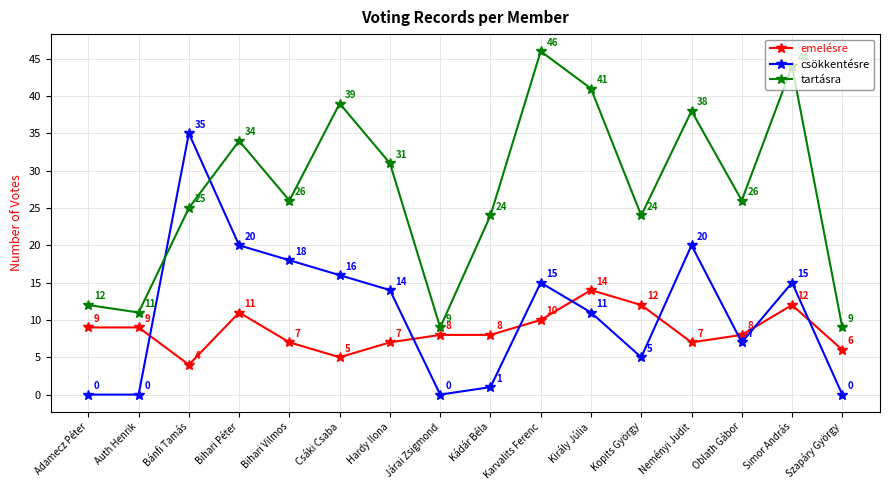

Which series has the largest total across all categories?

tartásra